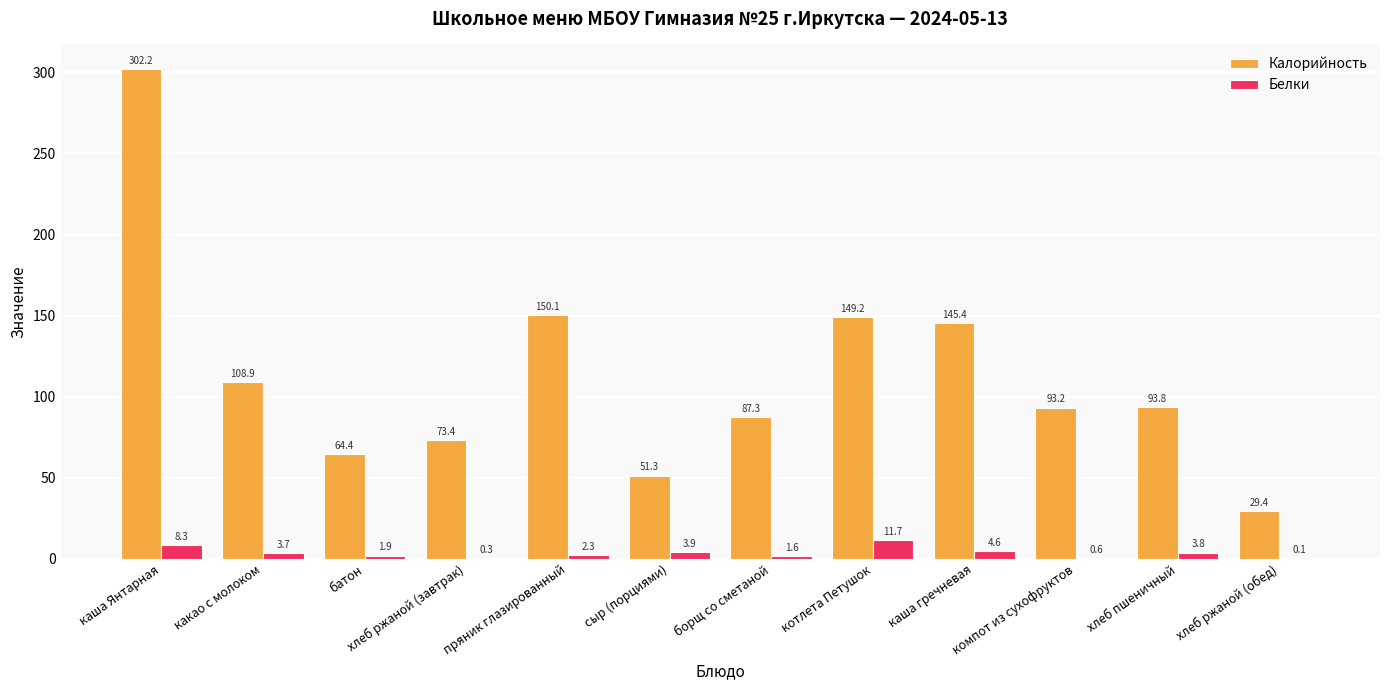

Is the value of Калорийность at котлета Петушок greater than the value of Белки at компот из сухофруктов?

Yes